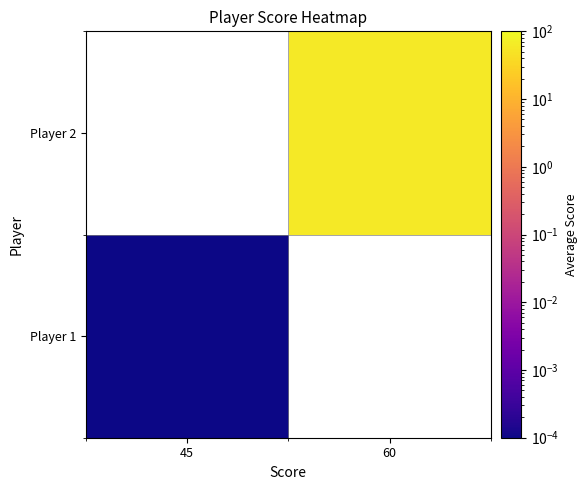

List the series in order of their peak value, highest first.

Player 1, Player 2